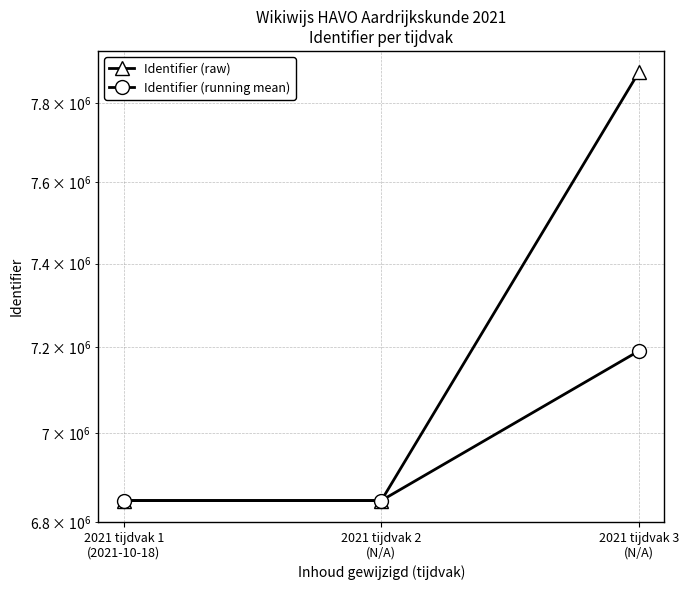

Which series has the largest total across all categories?

Identifier (raw)